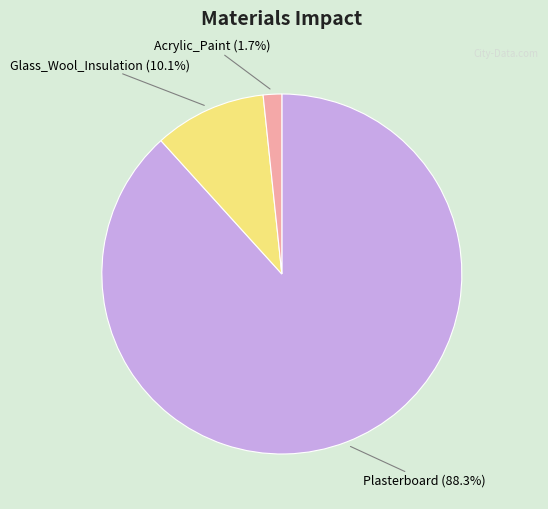

How many slices are in this pie chart?

3